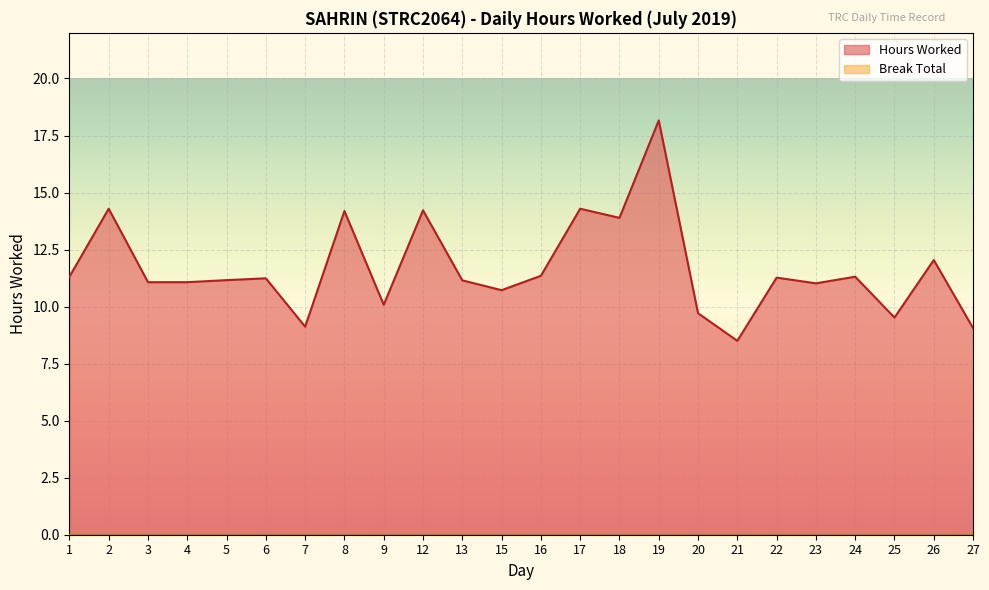

What value does the data have at 18?

13.9